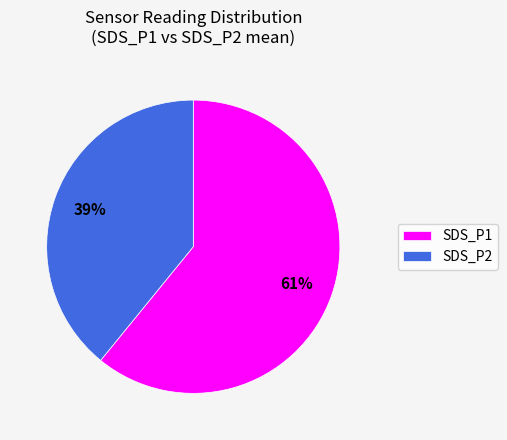

Do SDS_P2 and SDS_P1 together represent more than half of the pie?

Yes